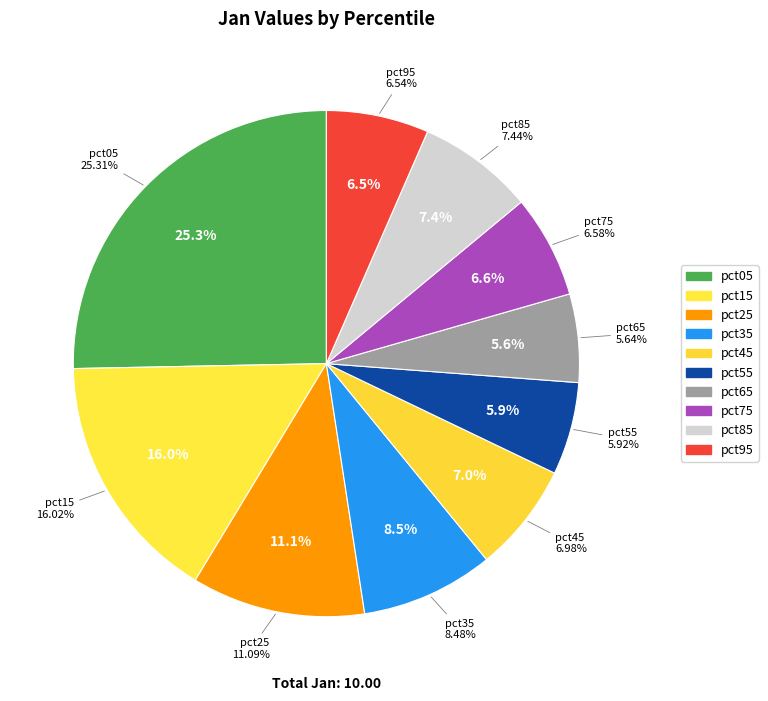

Combined, what portion of the pie is pct35 and pct75?

15.1%